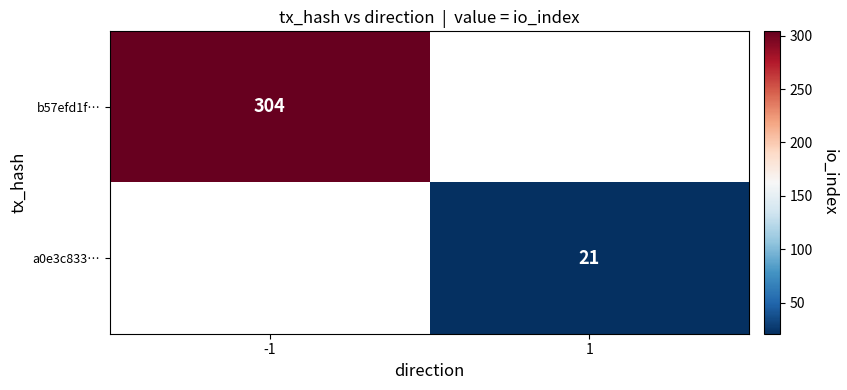

The value of b57efd1f… at -1 is 304. True or false?

True